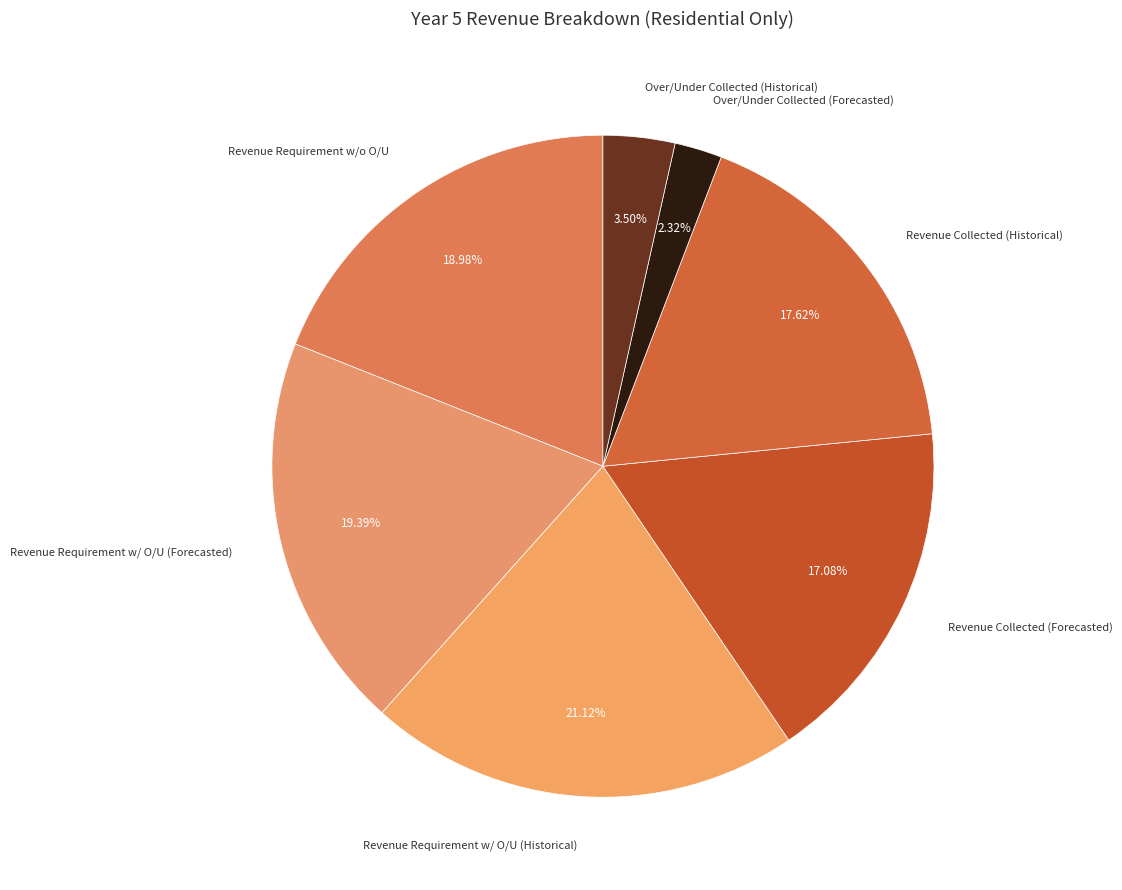

Do Over/Under Collected (Forecasted) and Revenue Collected (Forecasted) together represent more than half of the pie?

No